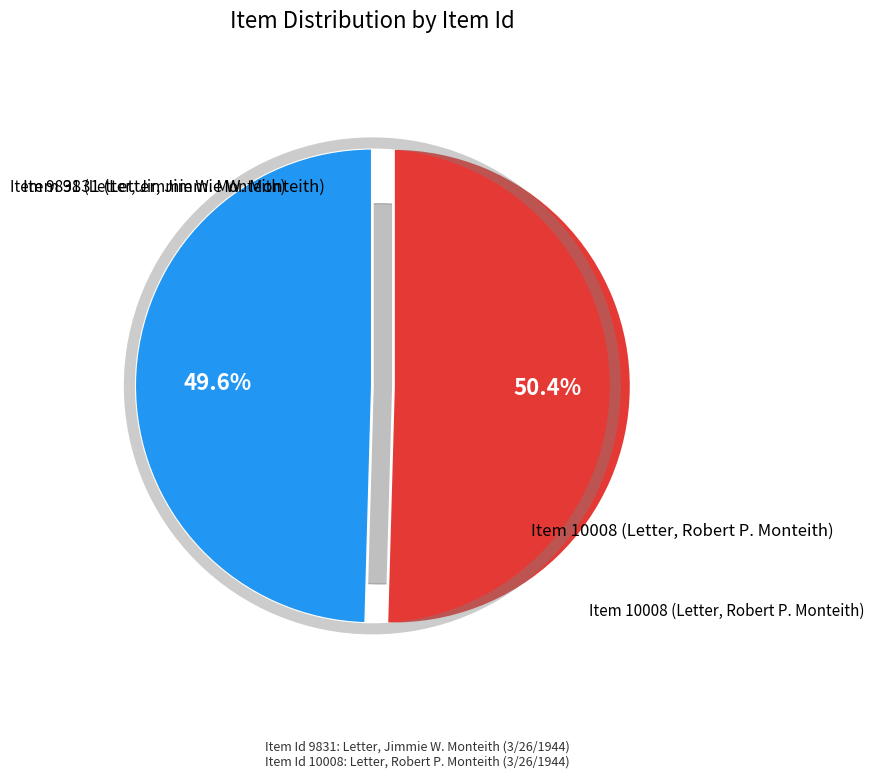

Approximately how many times larger is the value at Item 10008 (Letter, Robert P. Monteith) compared to Item 9831 (Letter, Jimmie W. Monteith)?

1.0